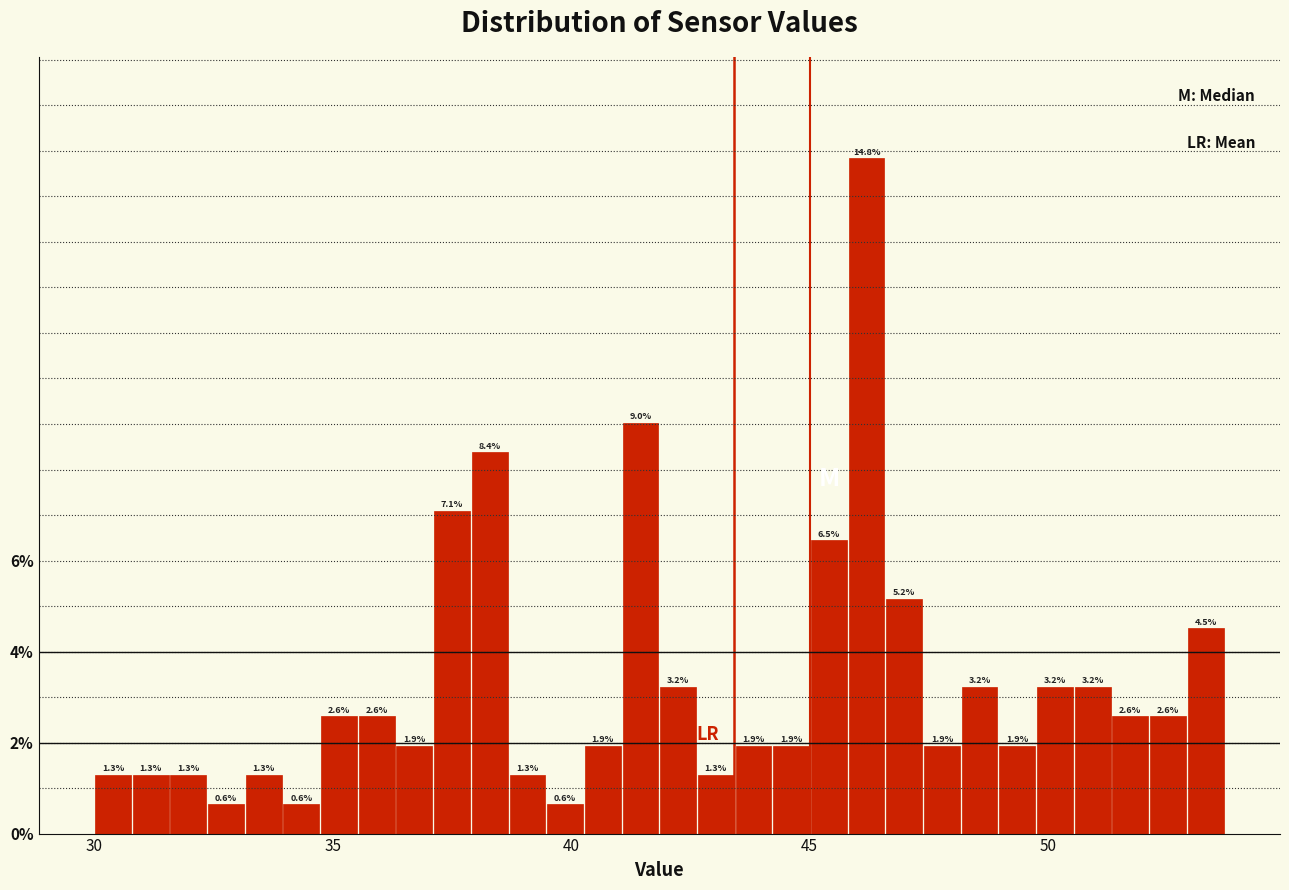

Read against the x-axis, roughly where is the centre of the tallest bar?

46.0